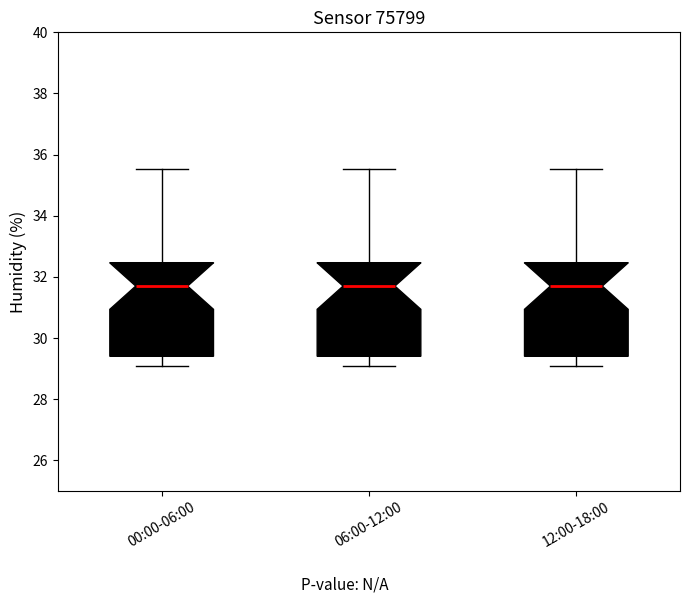

Where is the upper edge of the box for 06:00-12:00 on the y-axis? The values are not printed on the chart, so give them approximately, as read against the axis.

32.4